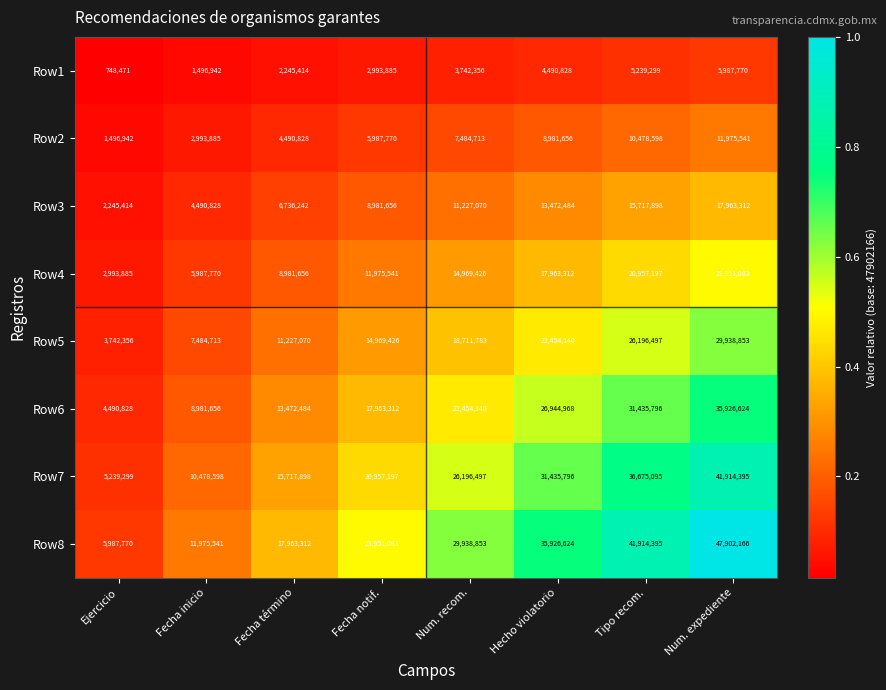

List the series in order of their peak value, lowest first.

Row1, Row2, Row3, Row4, Row5, Row6, Row7, Row8